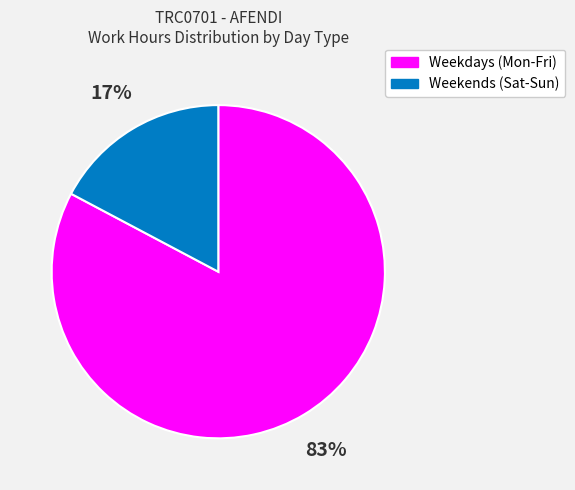

Is there a majority slice in this chart?

Yes